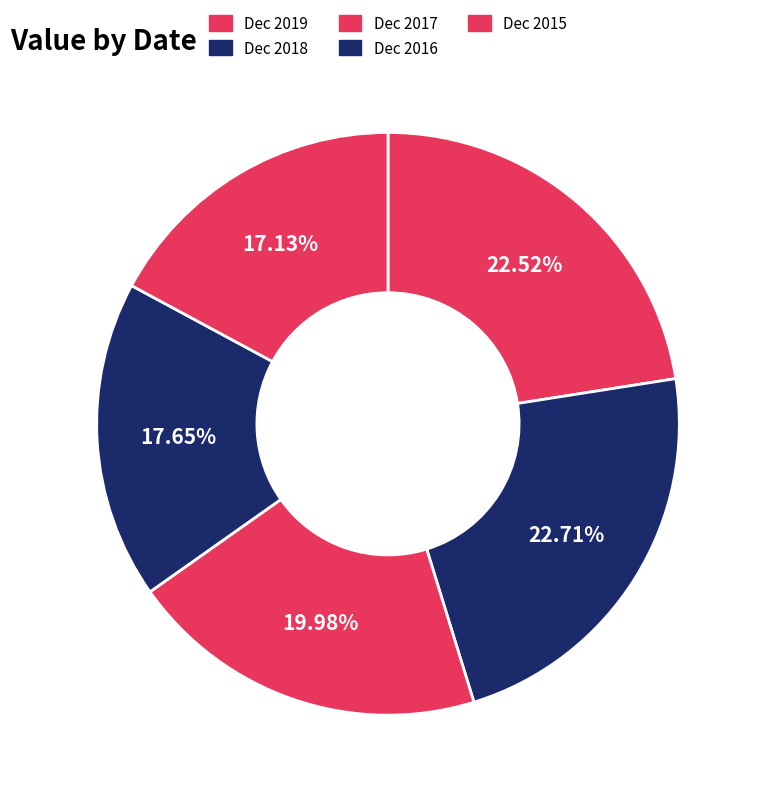

Count the number of slices in the pie.

5